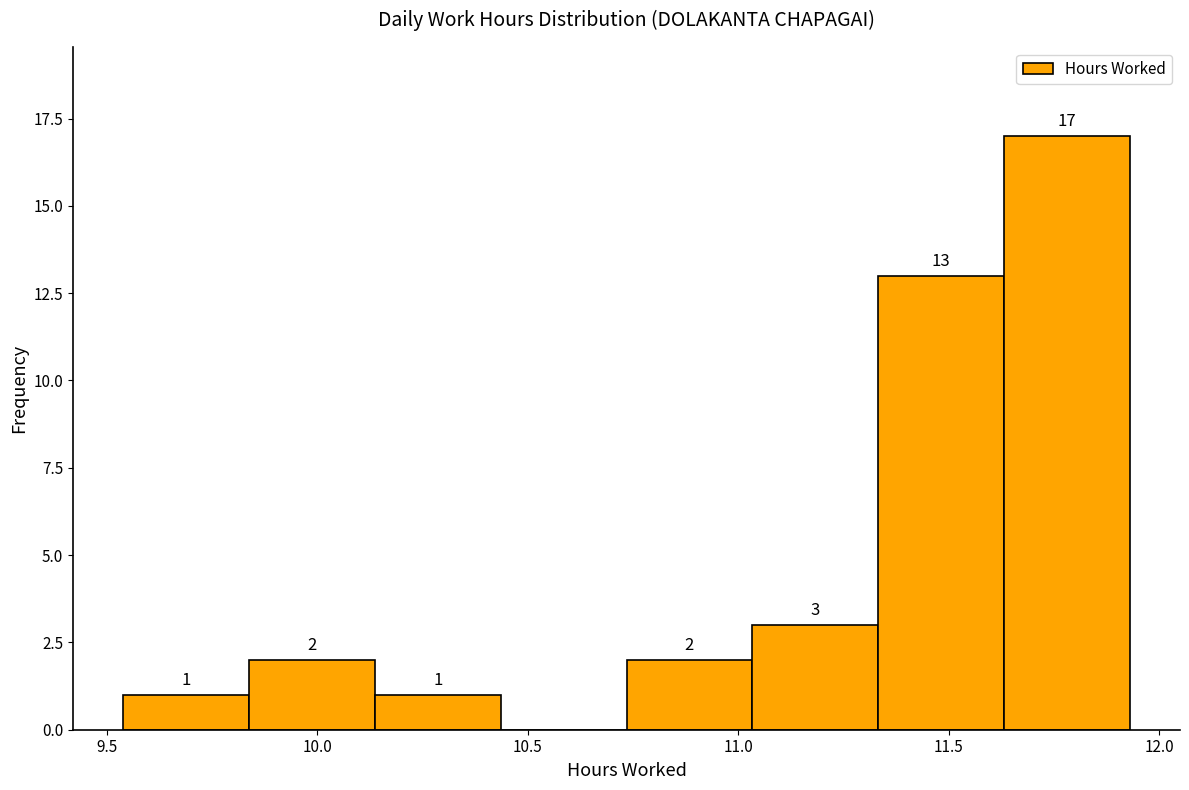

Over which range of the x-axis is the bar tallest?

11.65 to 11.95